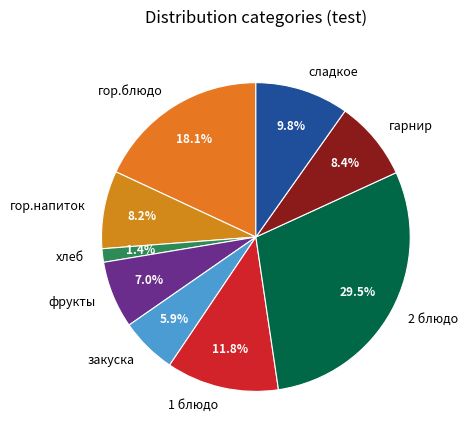

How much of the chart is everything except фрукты?

93.0%